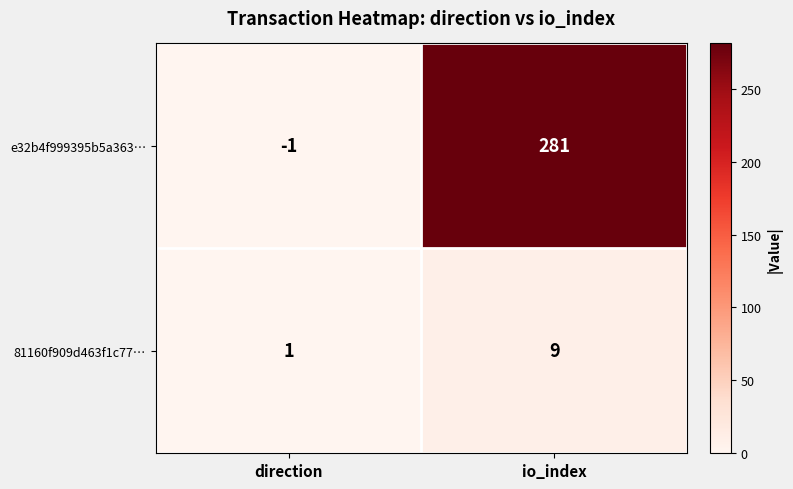

Reading left to right, extract all data points from this chart.

e32b4f999395b5a363…: direction=-1	io_index=281
81160f909d463f1c77…: direction=1	io_index=9